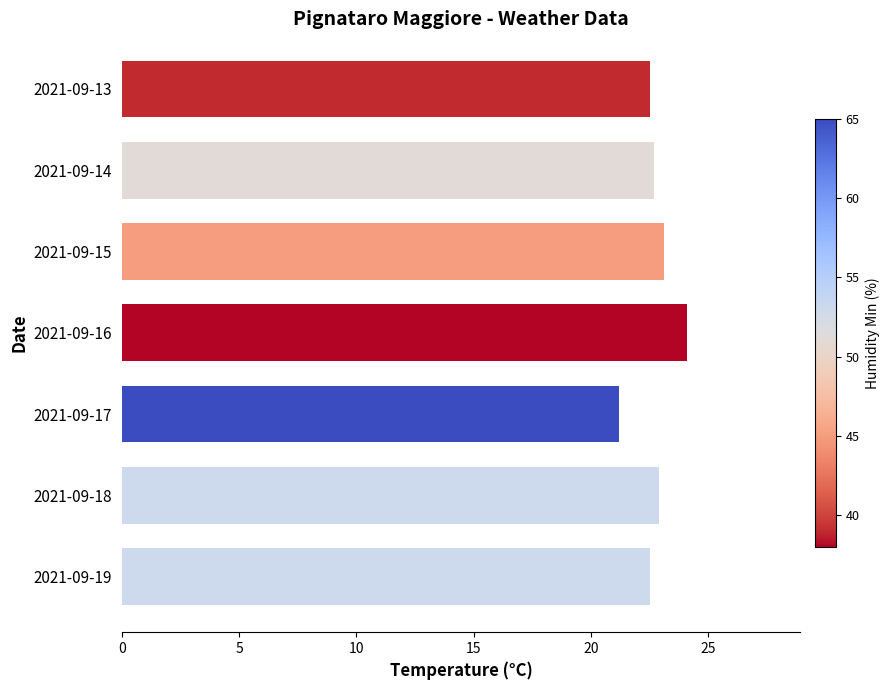

Reading top to bottom, what are all the values shown in this chart?

2021-09-13=22.5	2021-09-14=22.7	2021-09-15=23.1	2021-09-16=24.1	2021-09-17=21.2	2021-09-18=22.9	2021-09-19=22.5